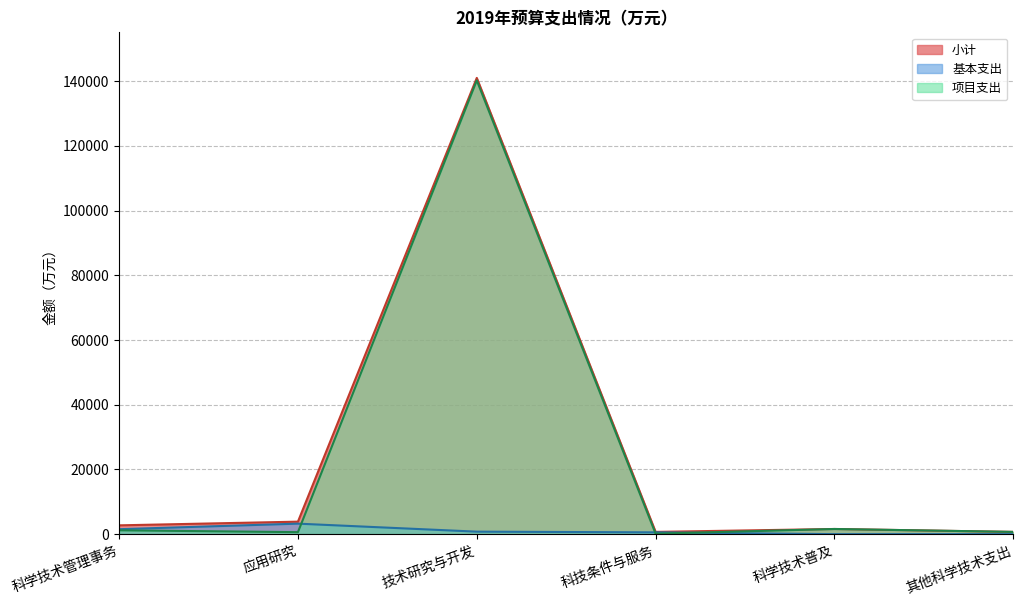

True or false: 小计 and 基本支出 intersect in this chart.

False